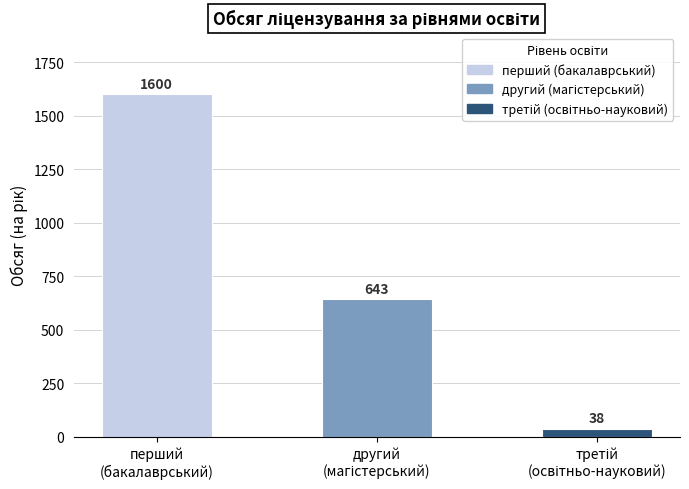

What is the greatest value displayed?

1600